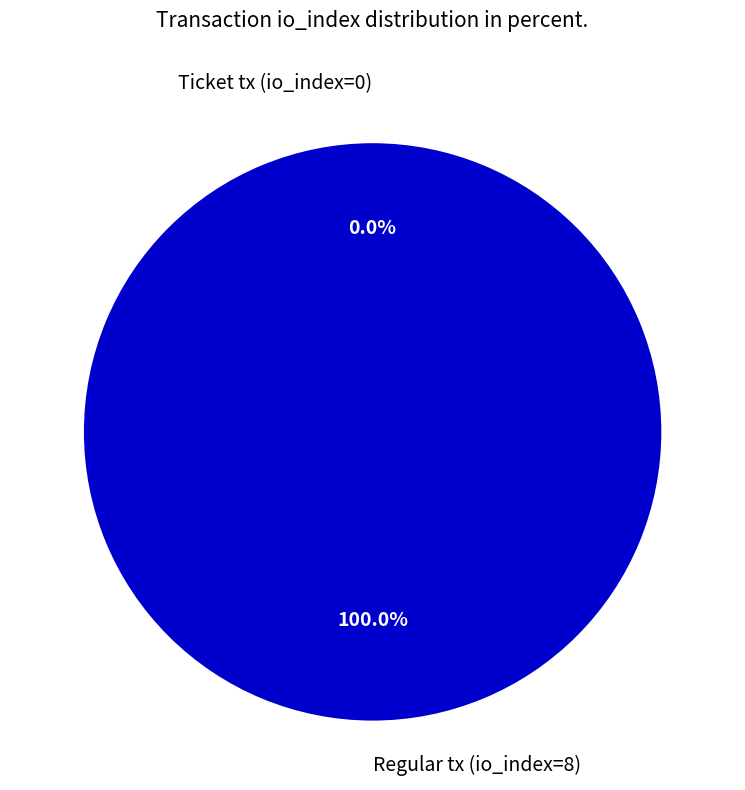

How many slices are in this pie chart?

2